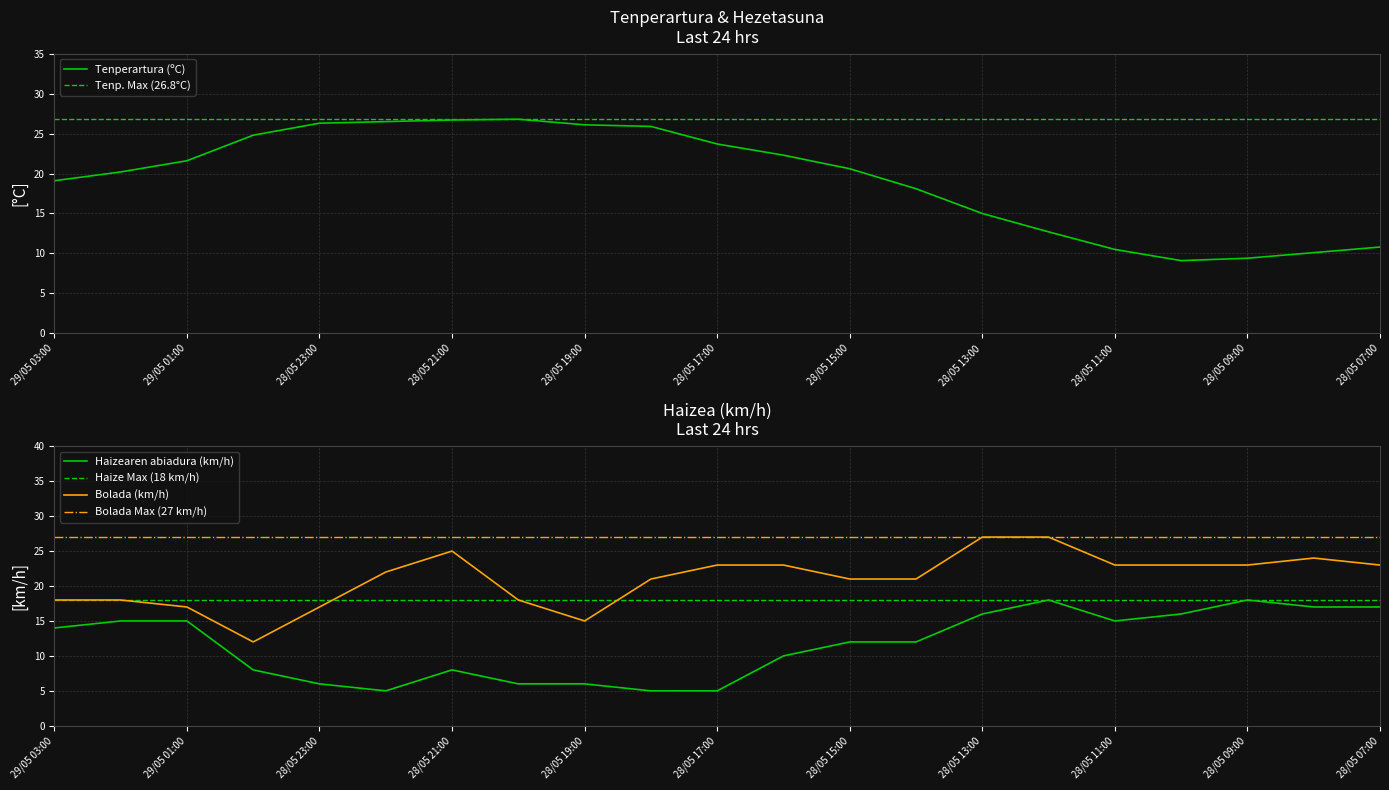

At which label does Tenperartura (ºC) reach its peak?

28/05 20:00